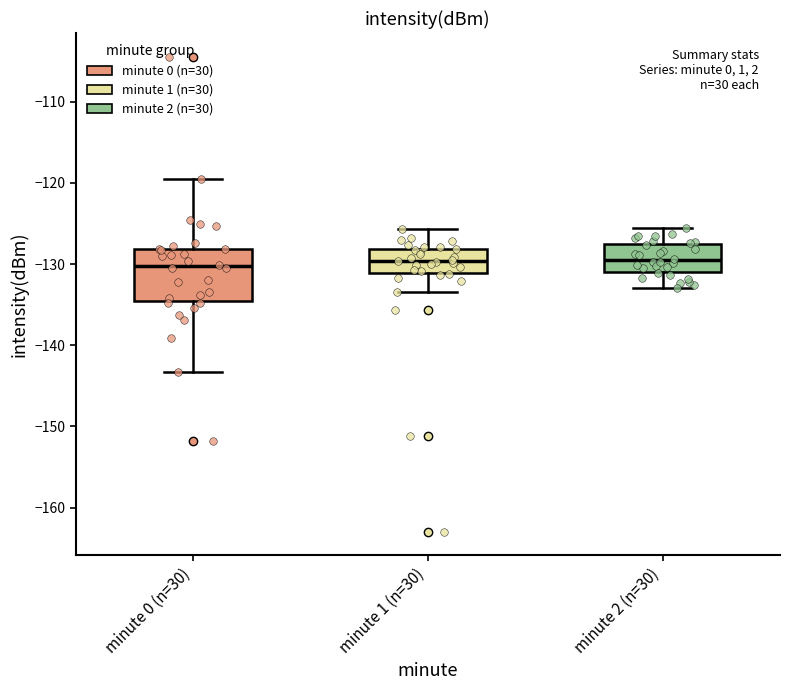

Reading left to right, transcribe this box plot: for each box, give where its median line is, the range the box spans, and where its two whiskers end, as read against the y-axis. The values are not printed on the chart, so give them approximately, as read against the axis.

minute 0 (n=30): median -130, box -135 to -128, whiskers -143 to -120
minute 1 (n=30): median -130, box -131 to -128, whiskers -133 to -126
minute 2 (n=30): median -130, box -131 to -127, whiskers -133 to -125